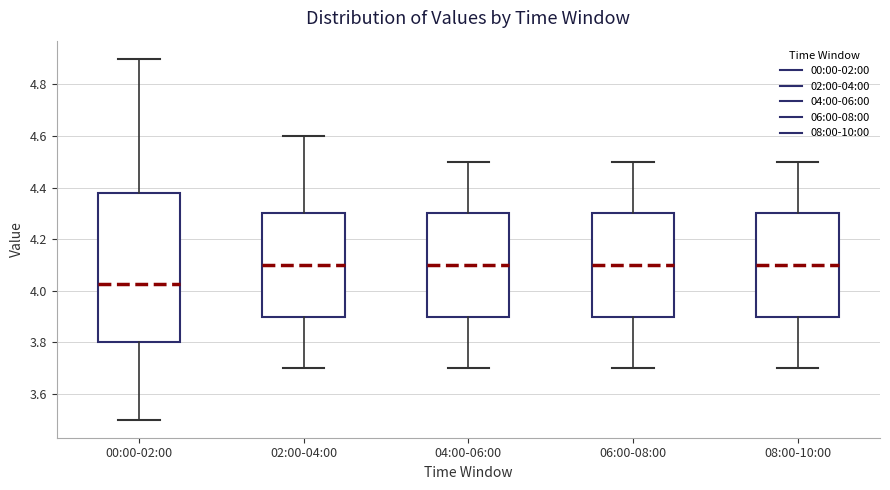

Where does the median line of the box for 02:00-04:00 sit on the y-axis? The values are not printed on the chart, so give them approximately, as read against the axis.

4.10